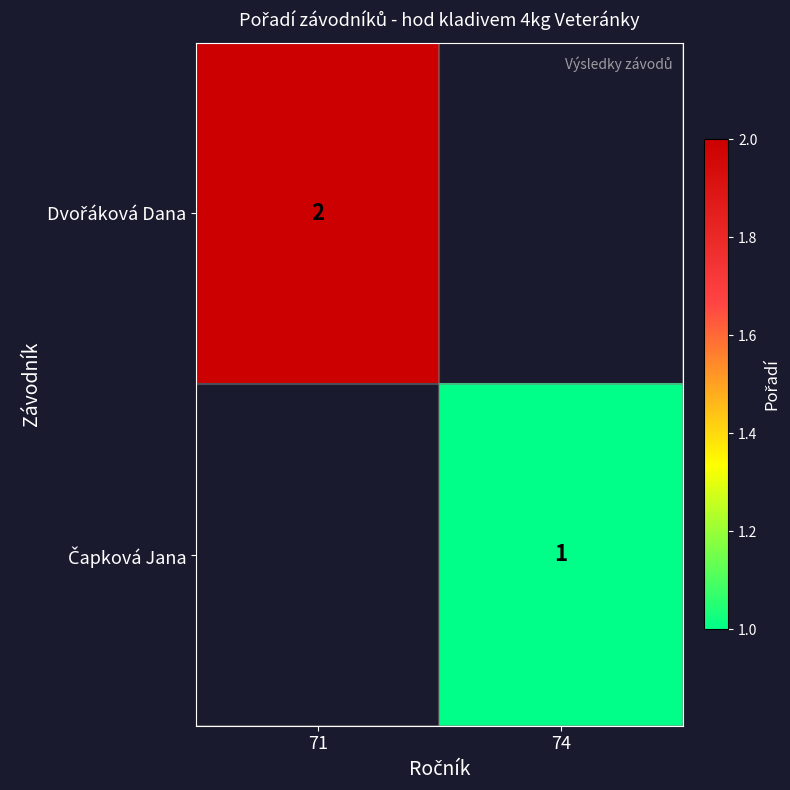

How many values in Dvořáková Dana are above zero?

1